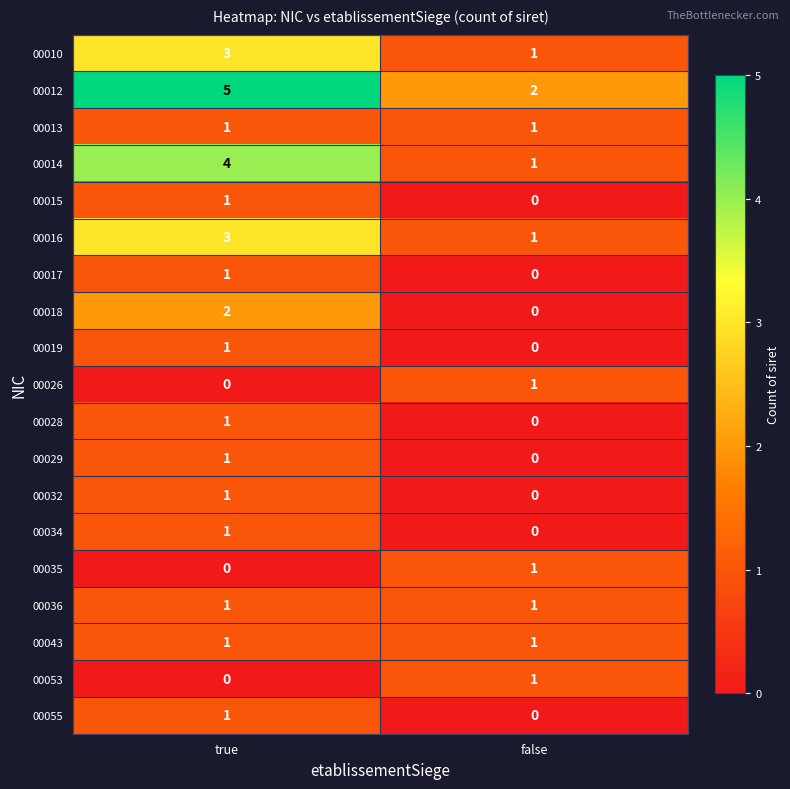

How many values in 00026 are above zero?

1